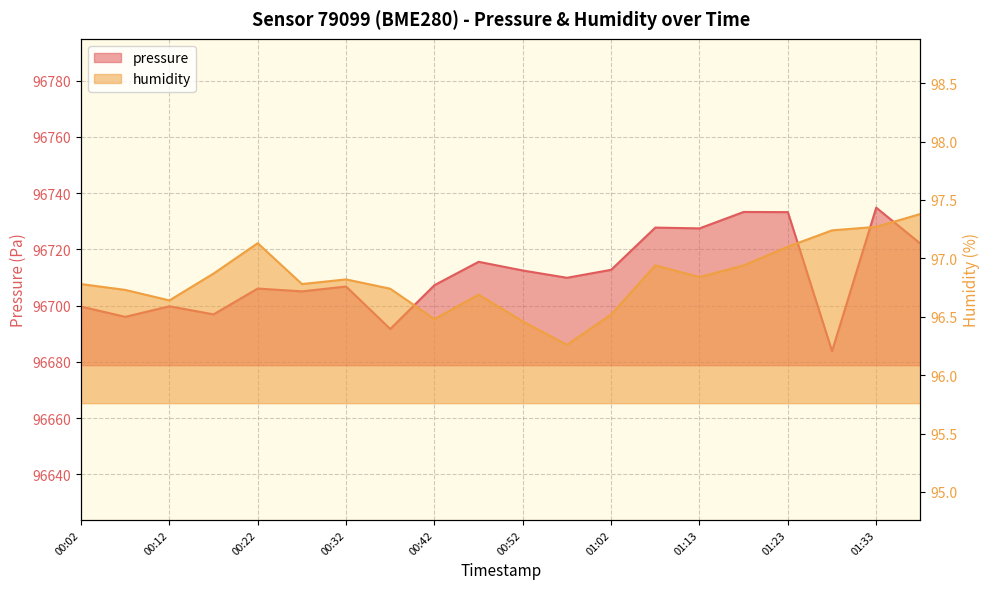

Is it true that pressure equals 96727.8 at 01:08?

True